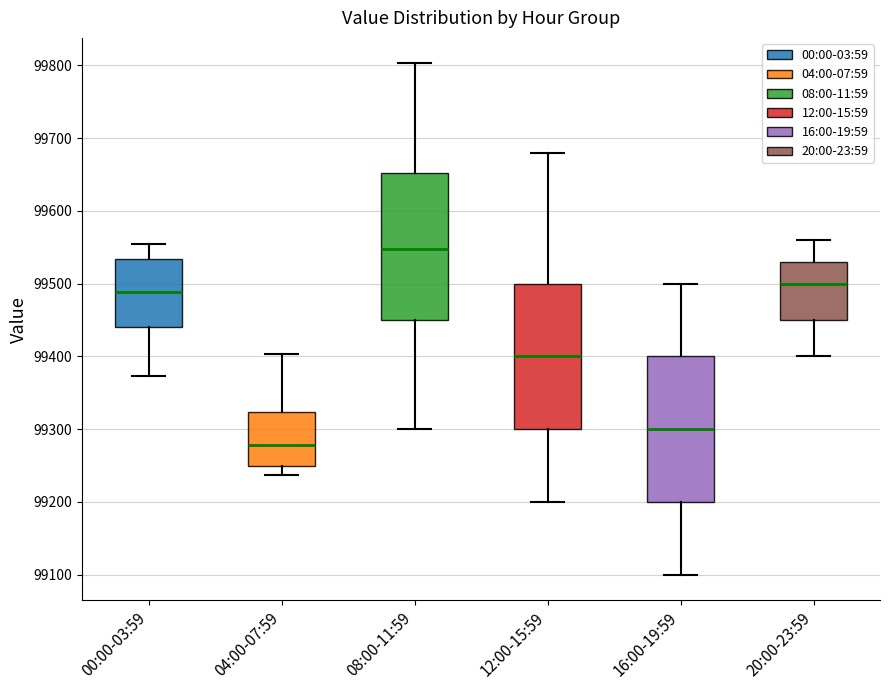

Where does the upper whisker of the box for 12:00-15:59 end on the y-axis? The values are not printed on the chart, so give them approximately, as read against the axis.

99680